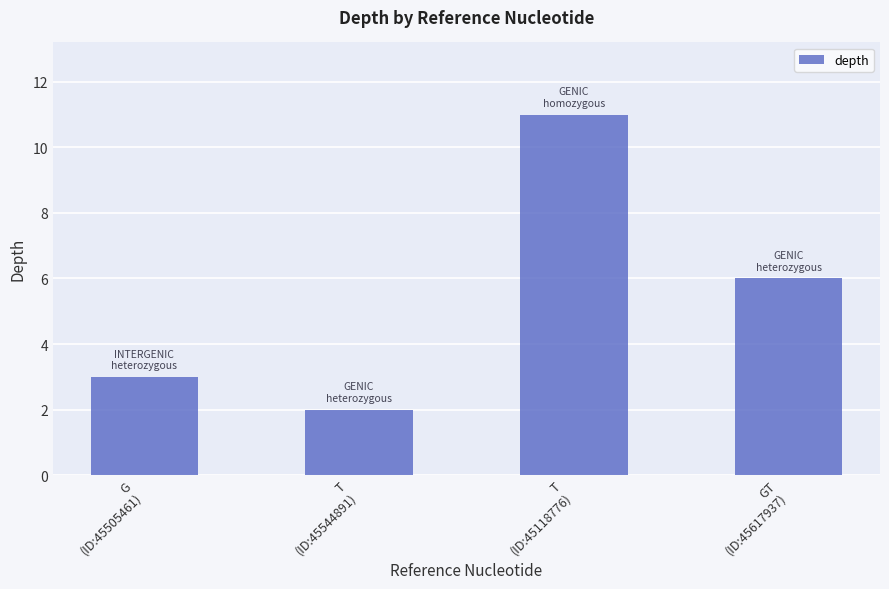

List the labels in order of value, largest first.

T
(ID:45118776), GT
(ID:45617937), G
(ID:45505461), T
(ID:45544891)